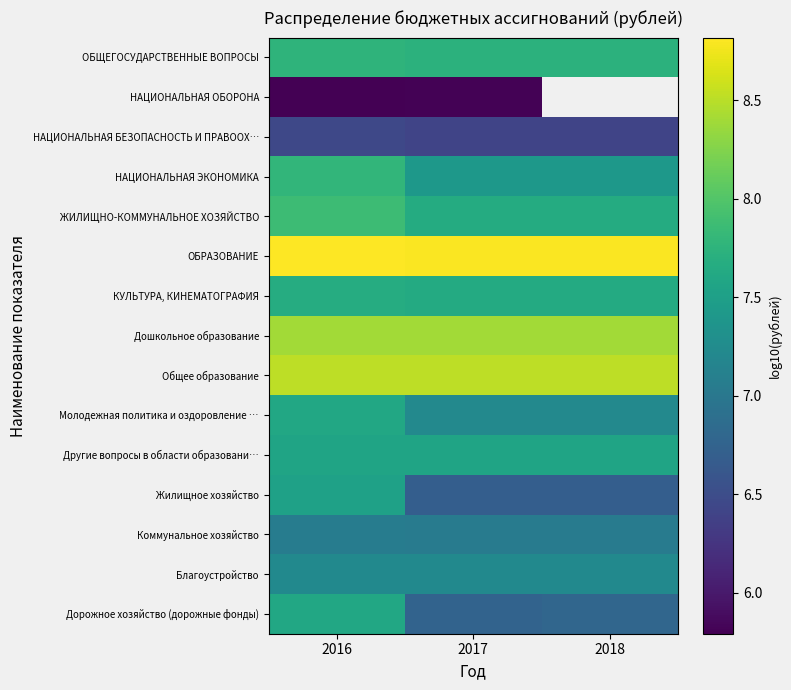

Which series changed the most between 2016 and 2018?

Жилищное хозяйство